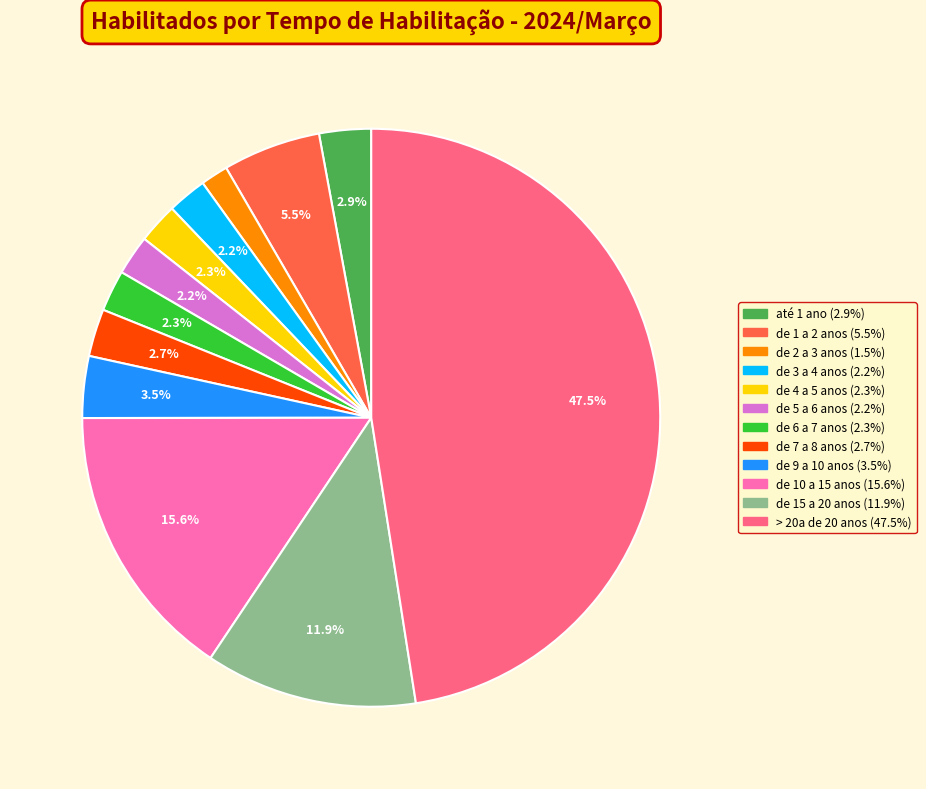

Is there any slice that represents more than half of the pie?

No